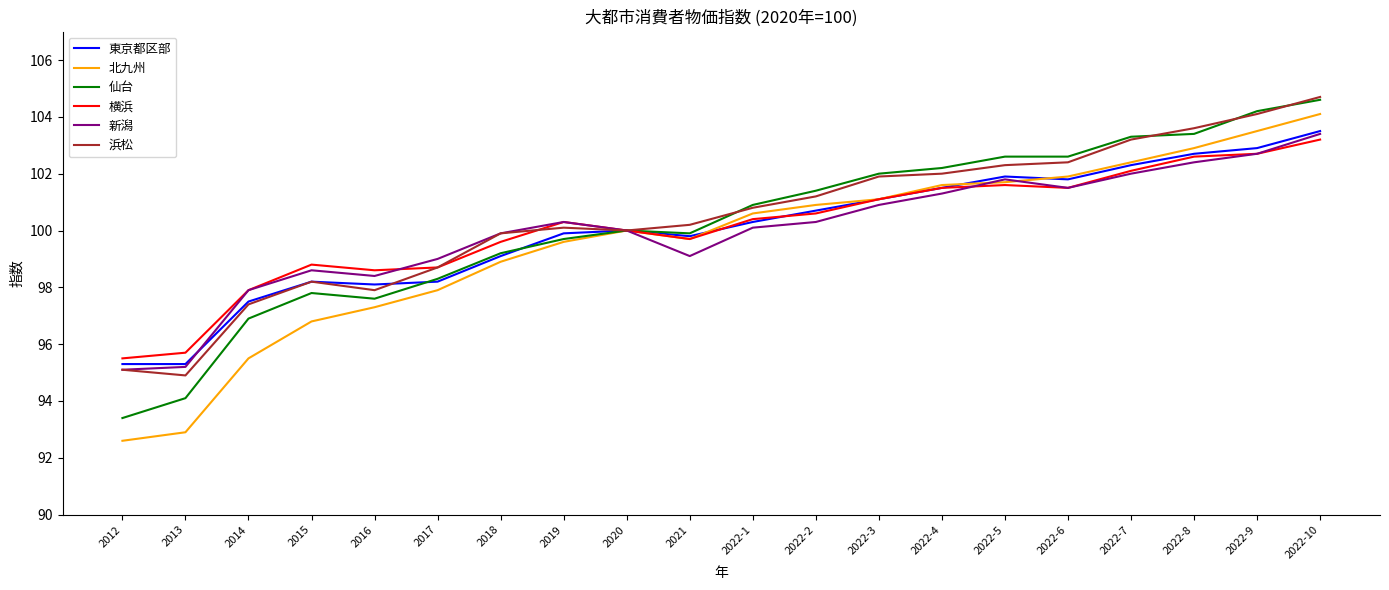

After their last crossing, which series has the higher values: 横浜 or 新潟?

新潟